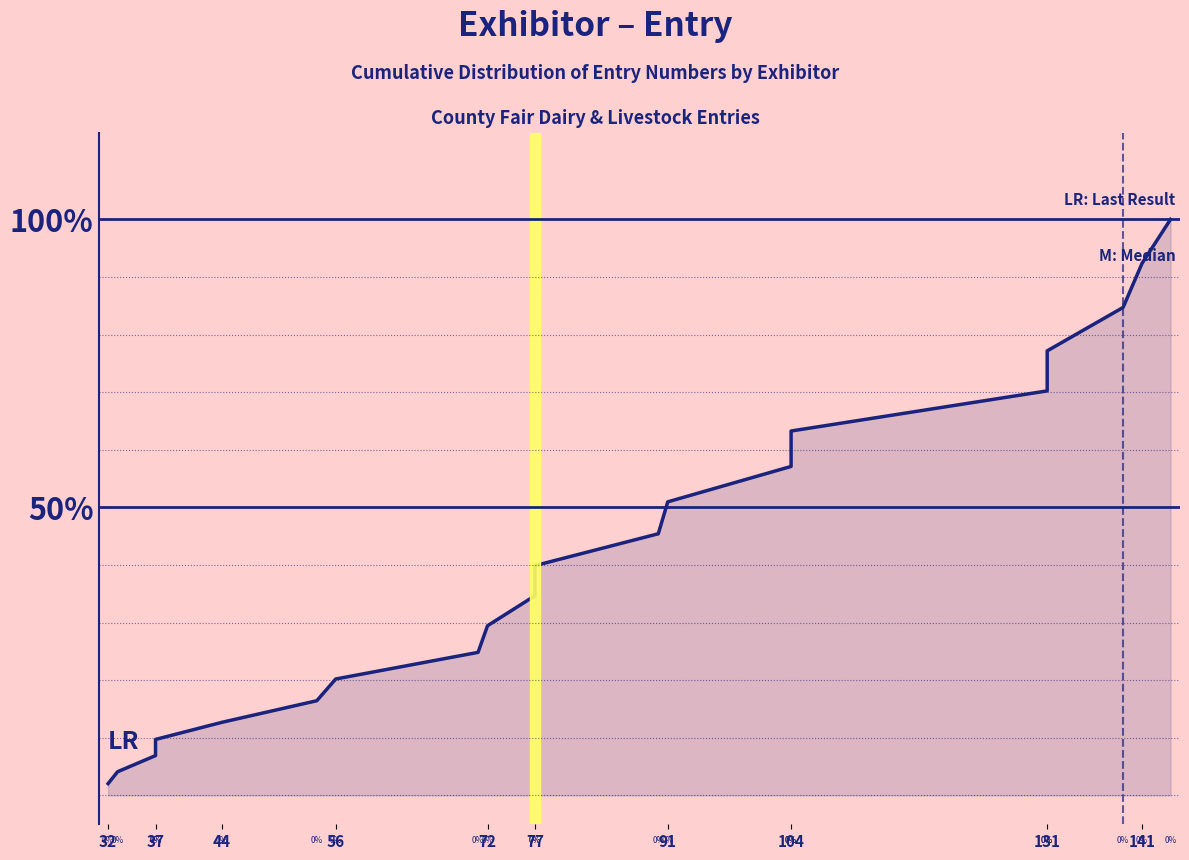

What is the value of the 10th point from the left?

34.7